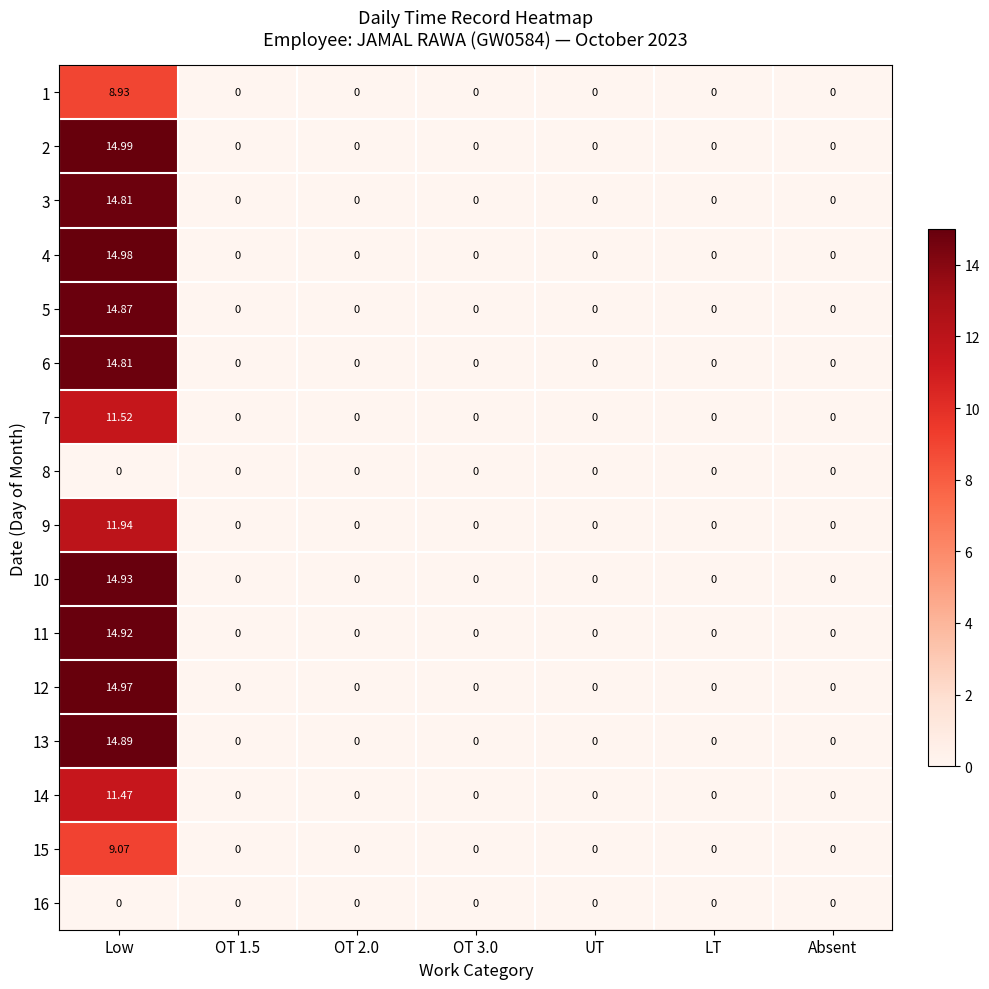

Count the number of data series in this chart.

16